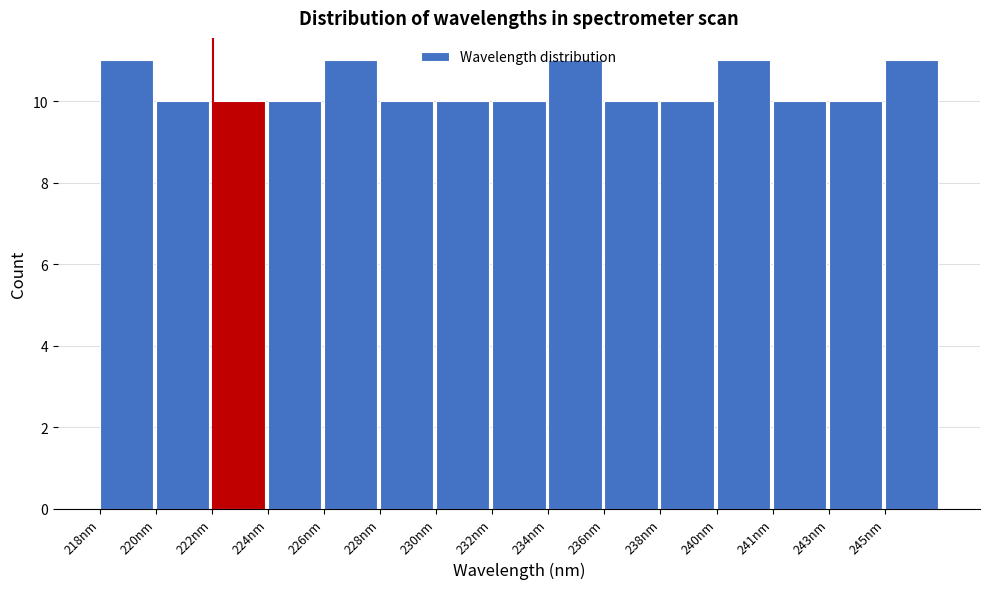

The chart shows a value of 17 at 238nm. True or false?

False